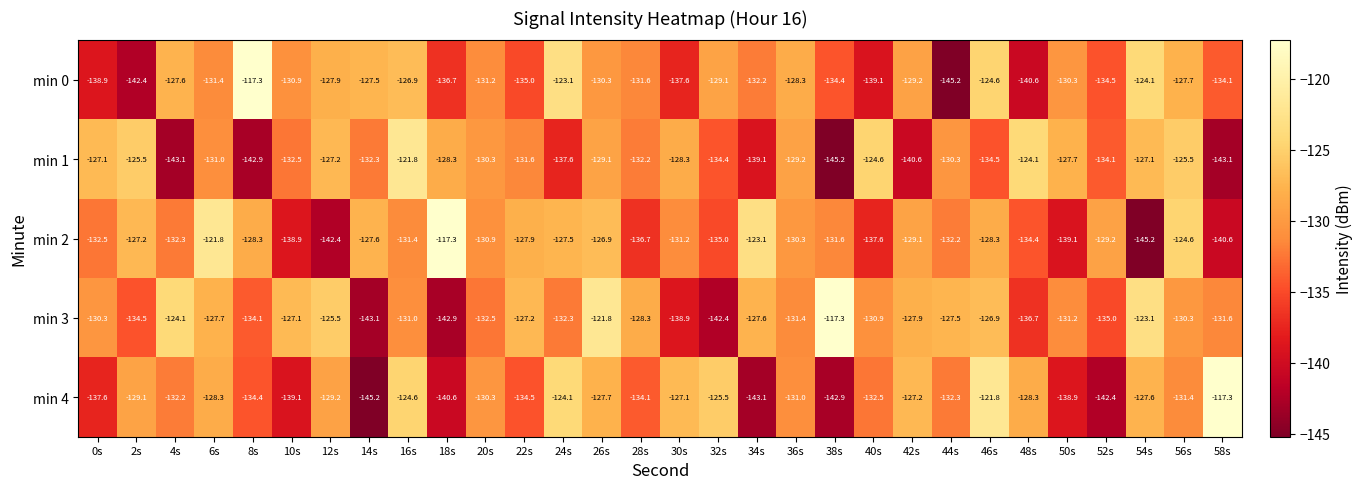

Is the value of min 1 at 58s greater than the value of min 3 at 54s?

No